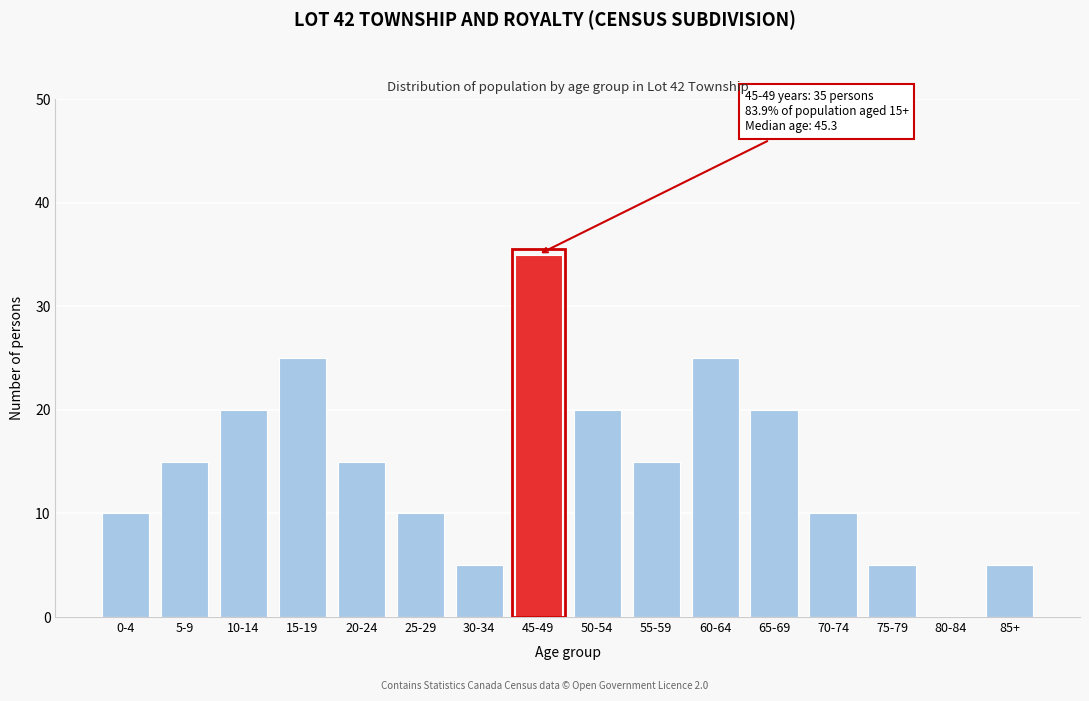

Reading left to right, extract all data points from this chart.

0-4=10	5-9=15	10-14=20	15-19=25	20-24=15	25-29=10	30-34=5	45-49=35	50-54=20	55-59=15	60-64=25	65-69=20	70-74=10	75-79=5	80-84=0	85+=5